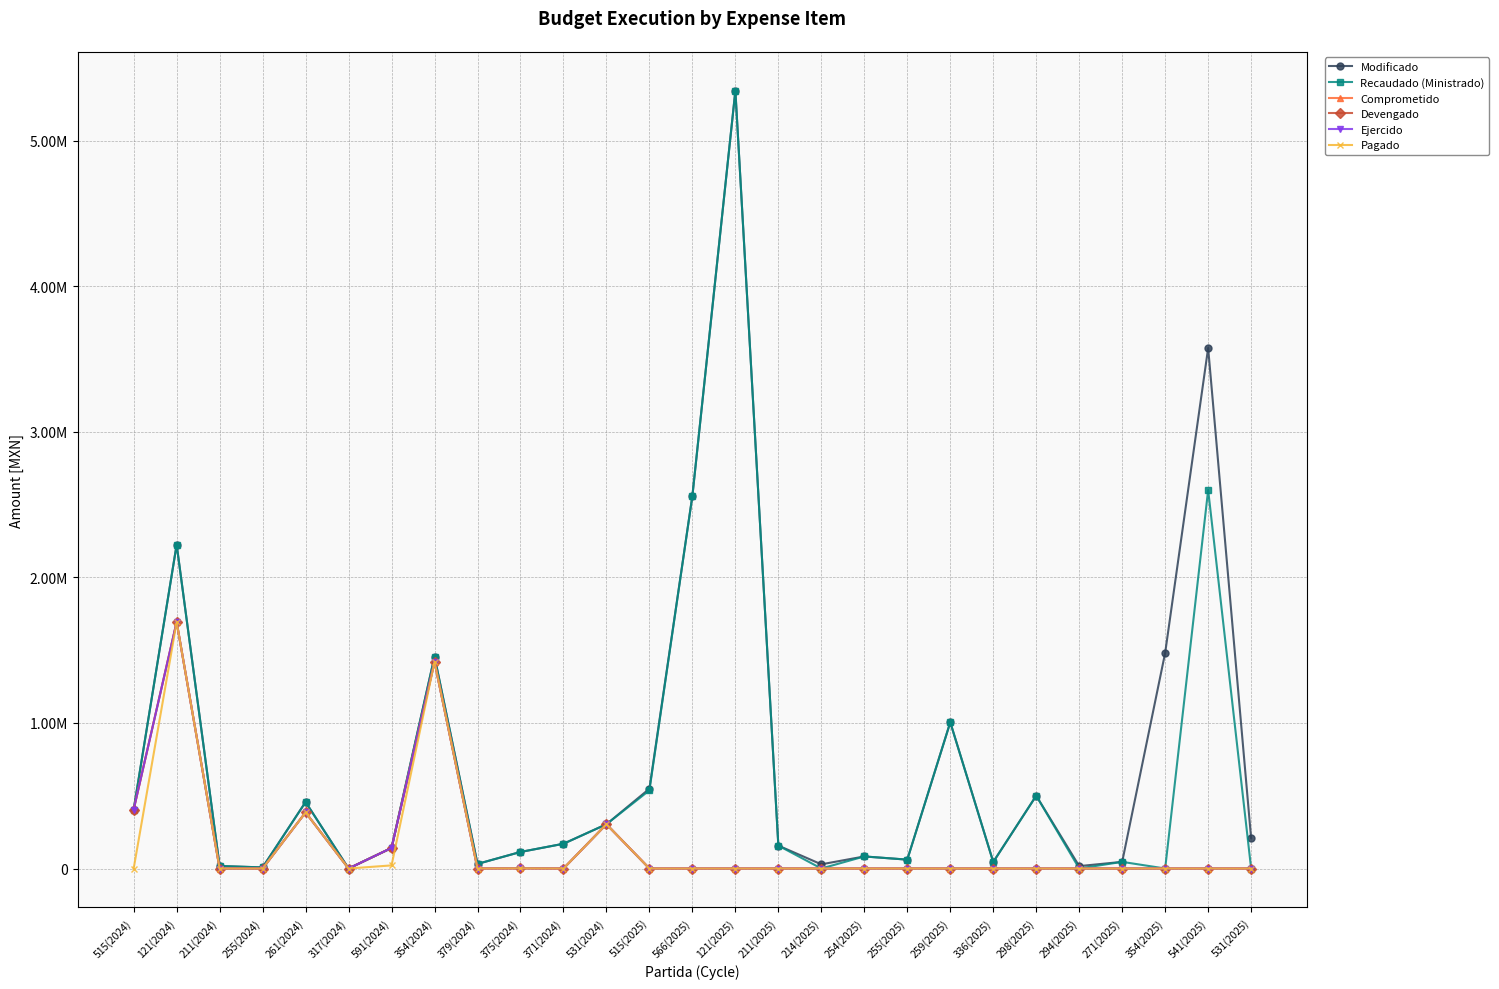

Read the Modificado value at 255(2025).

61038.2